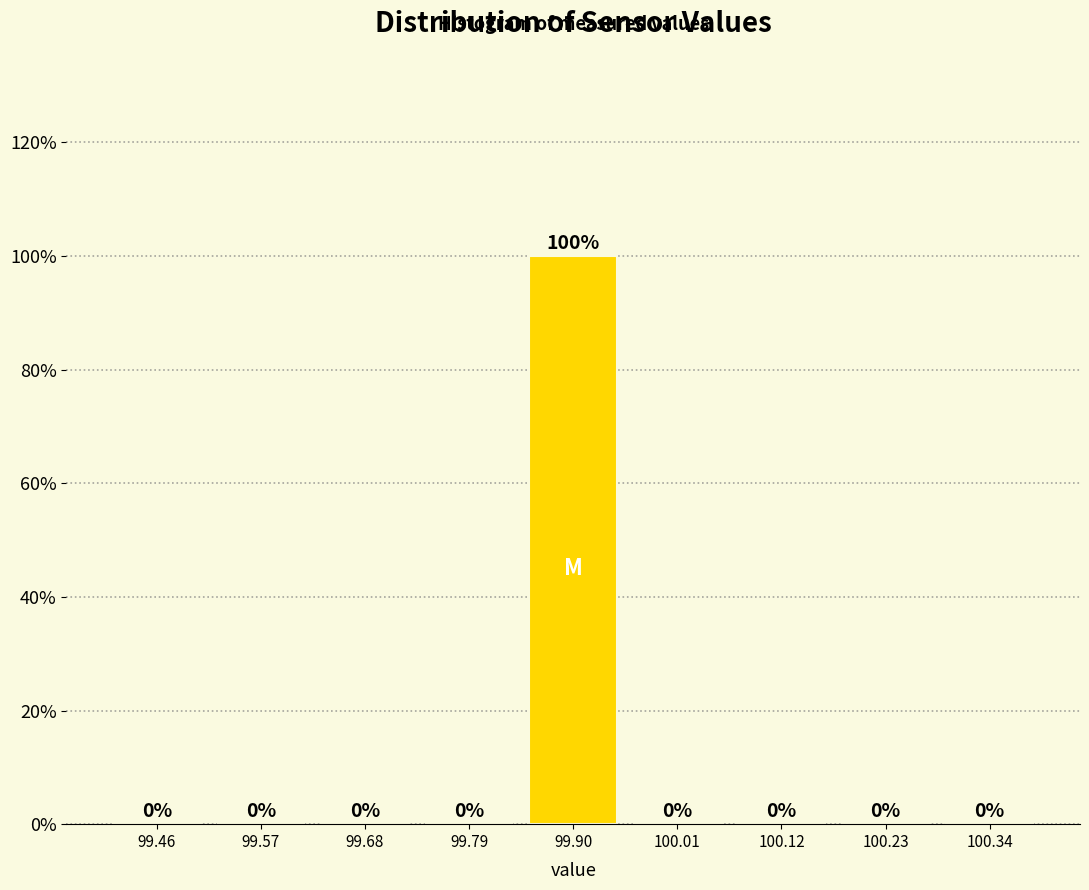

Reading left to right, transcribe this chart: for each bar, give the range it covers on the x-axis and its height. The bar edges are not printed on the chart, so give them approximately, as read against the axis.

99.40 to 99.52: 0
99.52 to 99.62: 0
99.62 to 99.74: 0
99.74 to 99.84: 0
99.84 to 99.96: 100
99.96 to 100.06: 0
100.06 to 100.18: 0
100.18 to 100.28: 0
100.28 to 100.40: 0